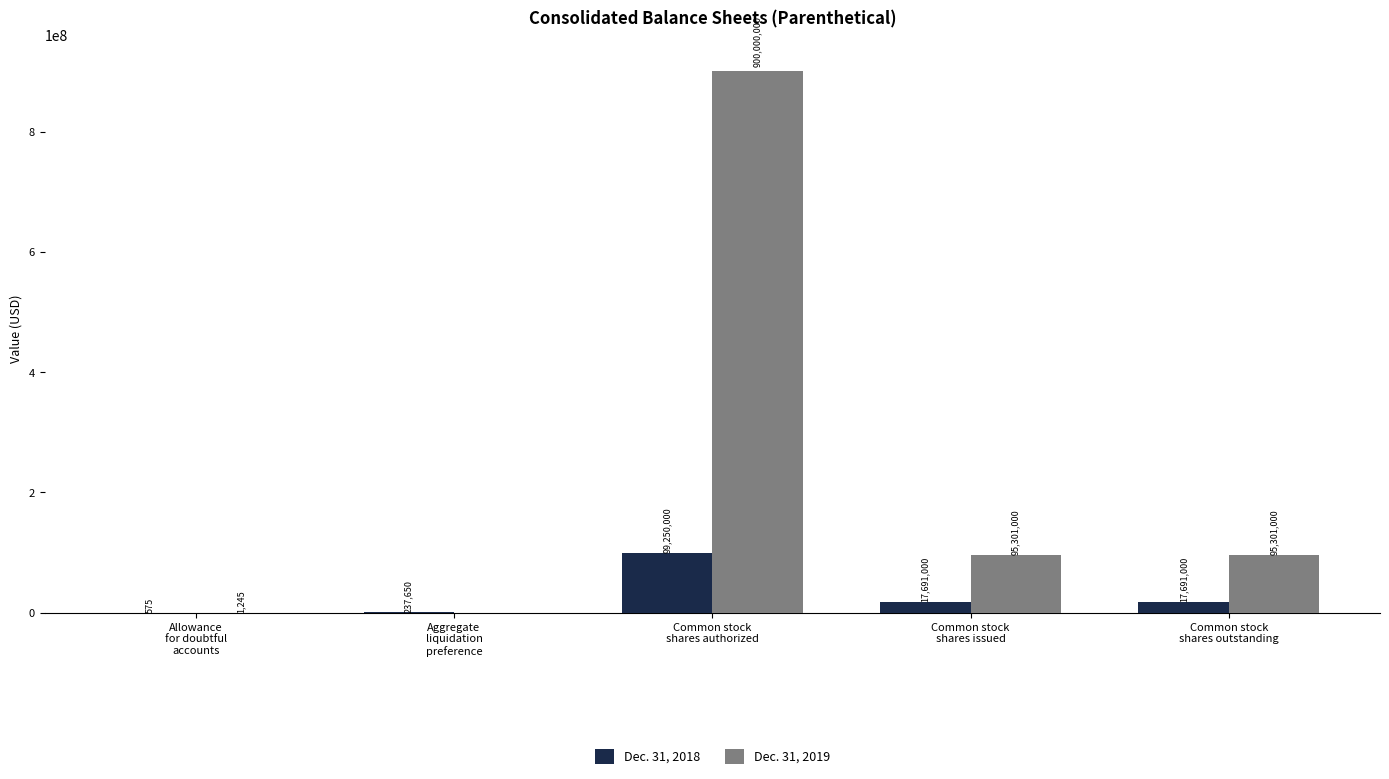

What are all the series names shown in the legend?

Dec. 31, 2018, Dec. 31, 2019